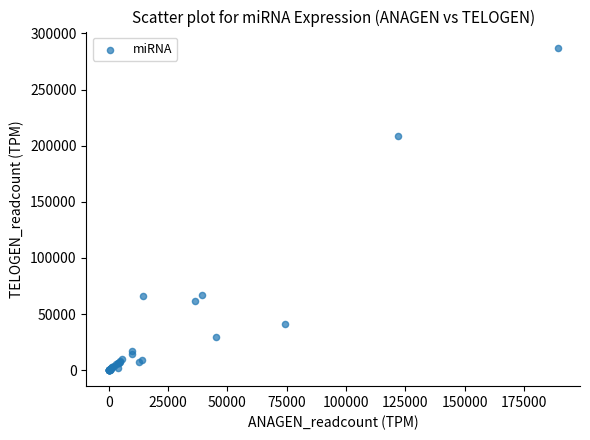

What Y value in the scatter plot is closest to 143717?

208701.0